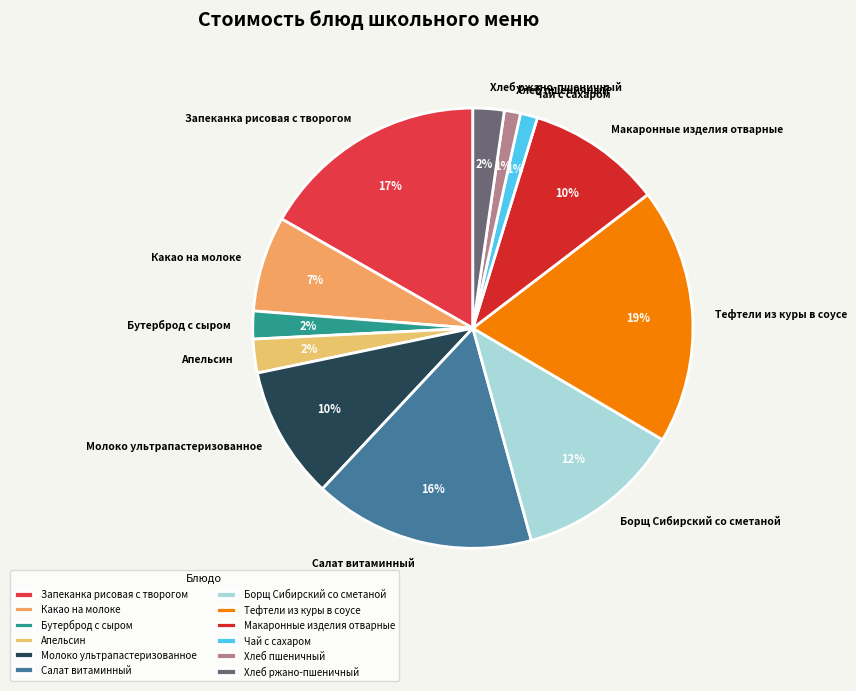

To the nearest percent, what is the combined percentage of Молоко ультрапастеризованное and Бутерброд с сыром?

12%